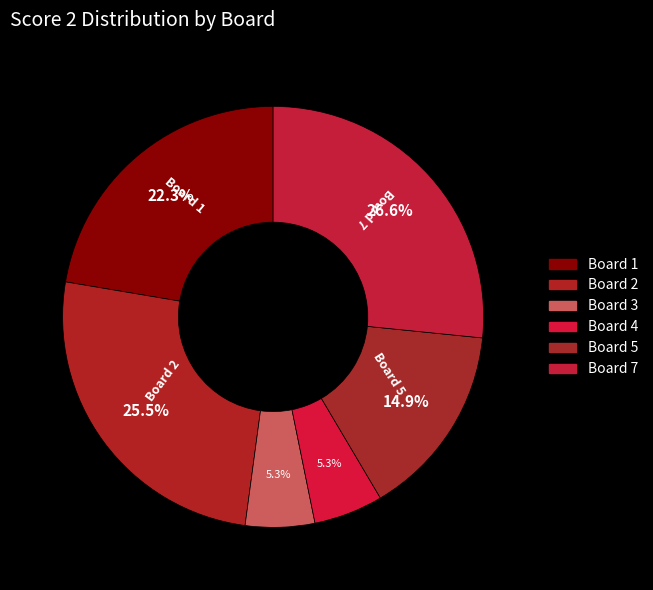

To the nearest percent, what is the average slice percentage?

17%